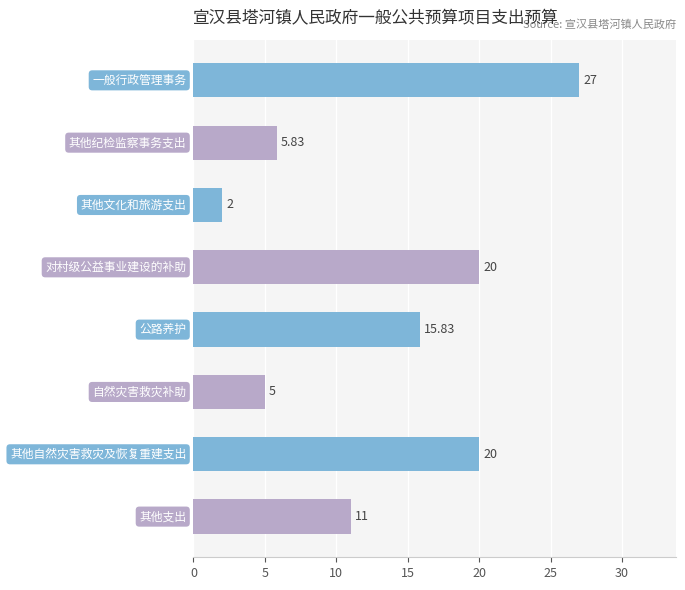

What is the difference between the maximum and second lowest values?

22.0